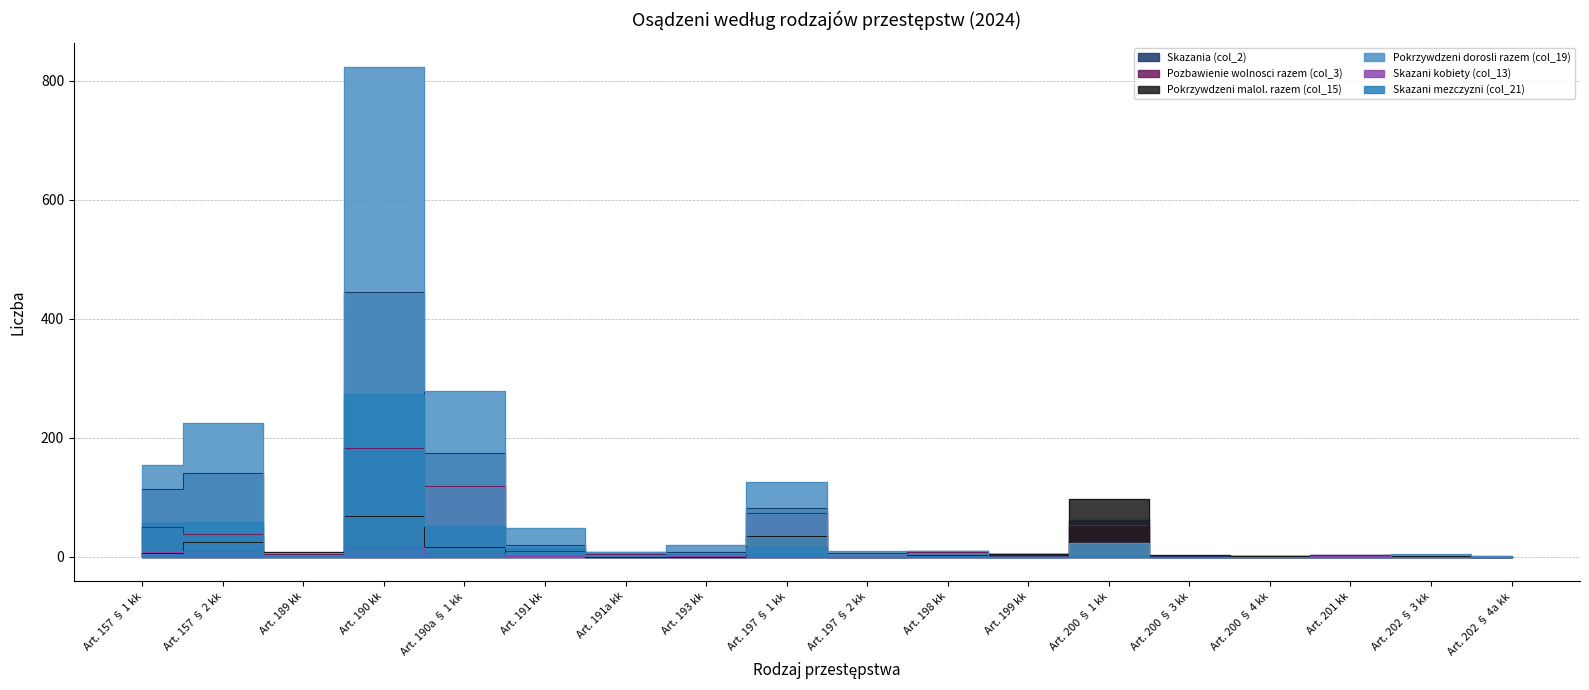

The Skazani mezczyzni (col_21) series shows 1 at Art. 200 § 1 kk. True or false?

True